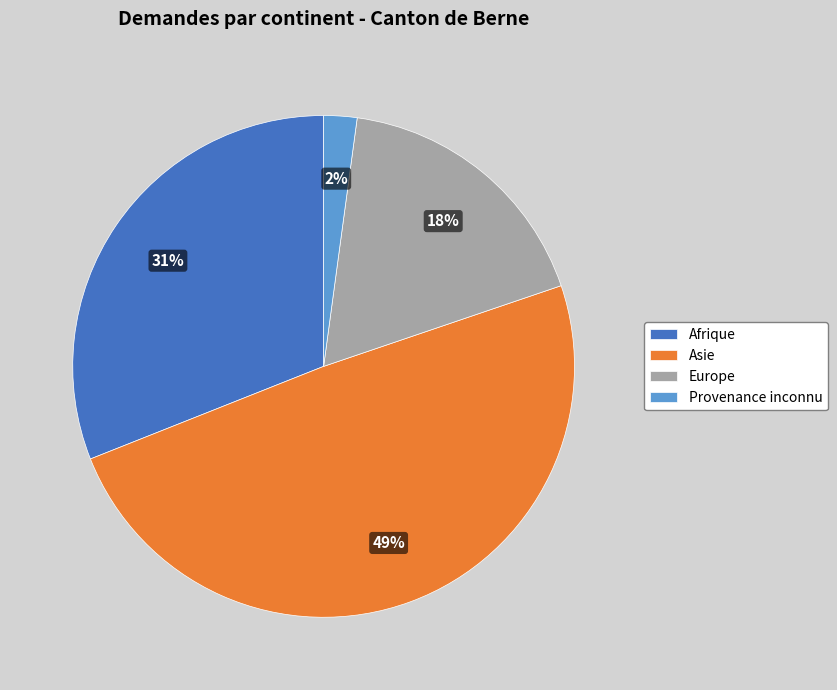

Do Afrique and Provenance inconnu together represent more than half of the pie?

No